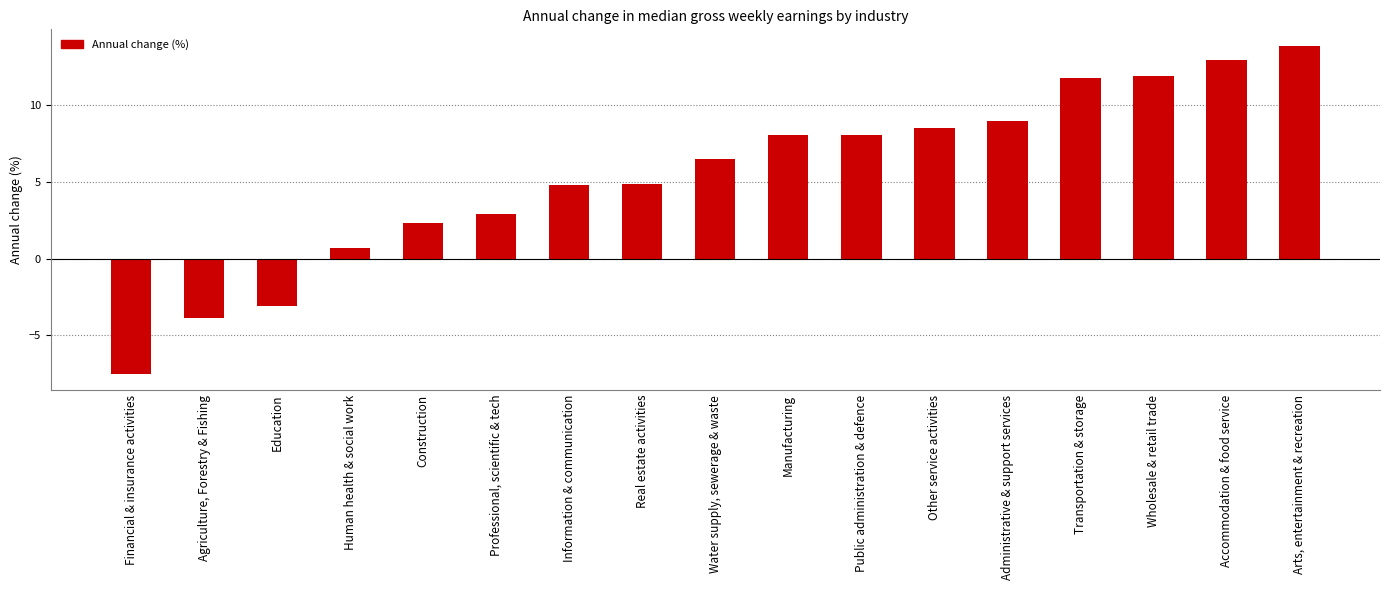

Reading right to left, list all the values displayed in this chart.

Arts, entertainment & recreation=13.9	Accommodation & food service=13.0	Wholesale & retail trade=11.9	Transportation & storage=11.8	Administrative & support services=9.0	Other service activities=8.5	Public administration & defence=8.1	Manufacturing=8.1	Water supply, sewerage & waste=6.5	Real estate activities=4.9	Information & communication=4.8	Professional, scientific & tech=2.9	Construction=2.3	Human health & social work=0.7	Education=-3.1	Agriculture, Forestry & Fishing=-3.9	Financial & insurance activities=-7.5